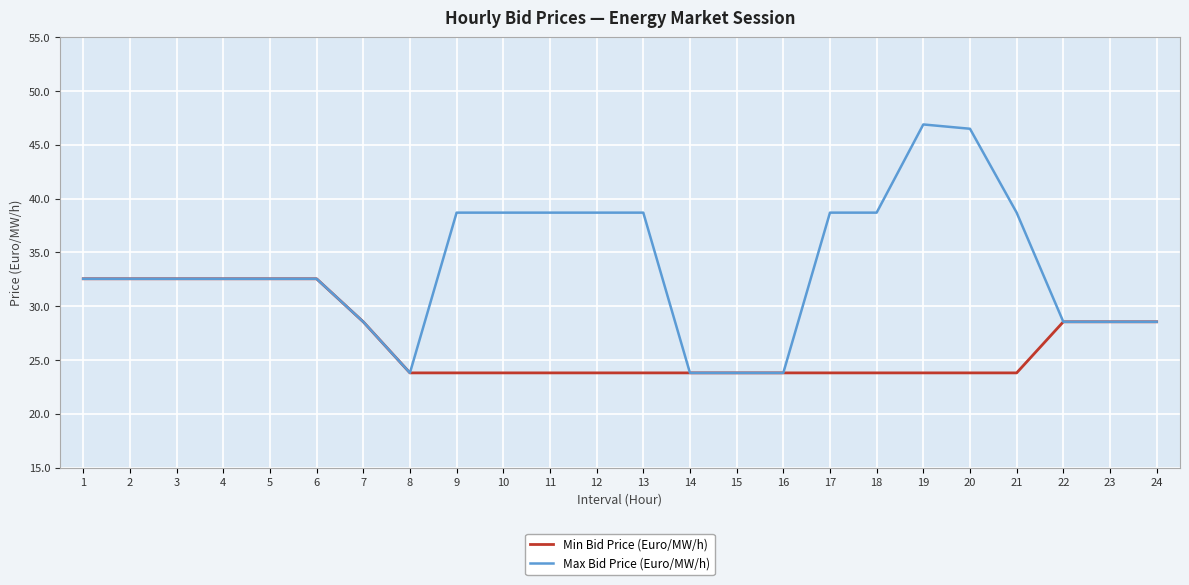

Is the value of Max Bid Price (Euro/MW/h) at 21 greater than the value of Min Bid Price (Euro/MW/h) at 8?

Yes